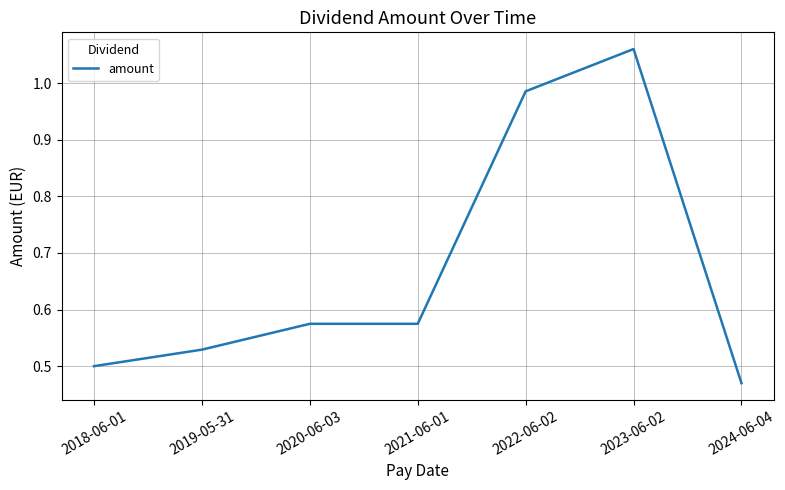

Which category has the lowest value across all series?

2024-06-04